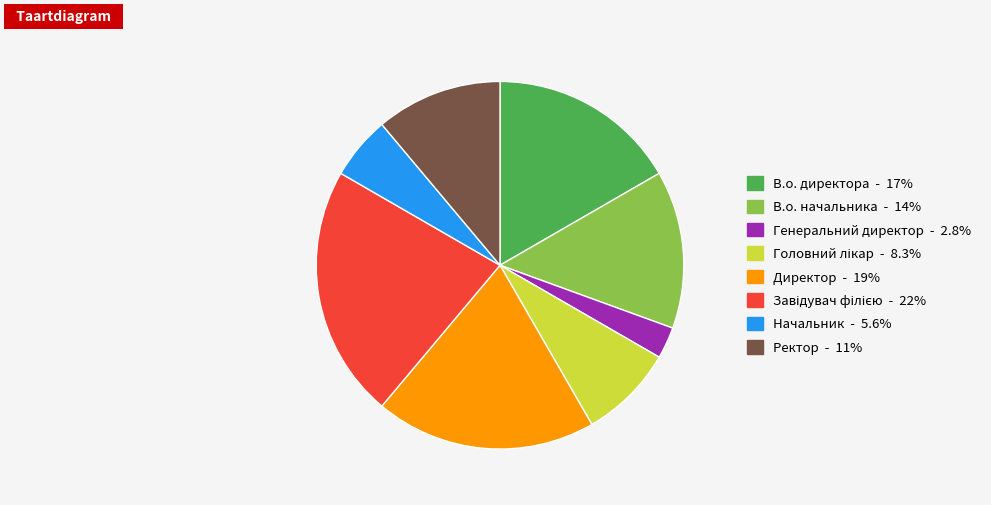

What is the ratio of the value at Ректор - 11% to the value at Генеральний директор - 2.8%?

4.0